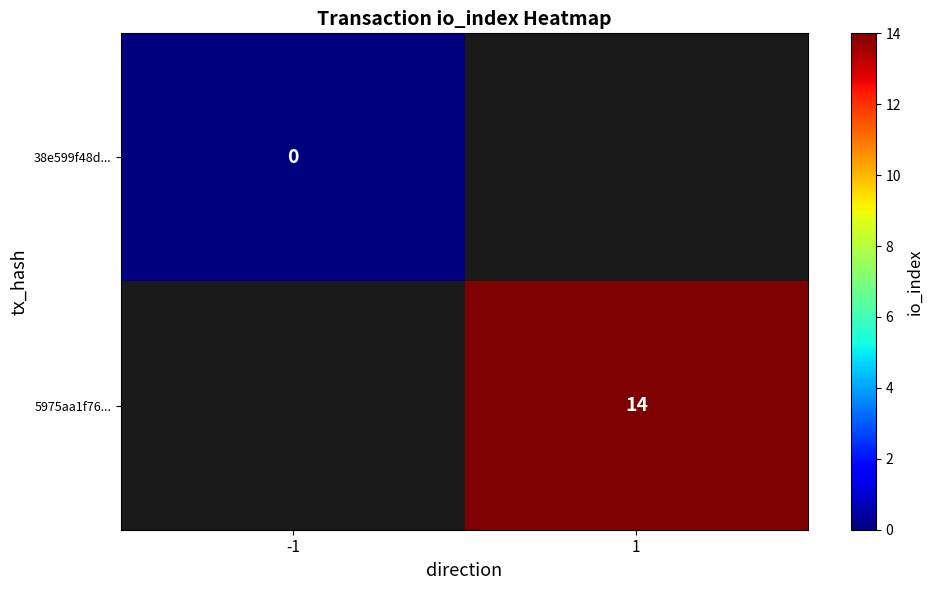

How many distinct data groups are displayed?

2